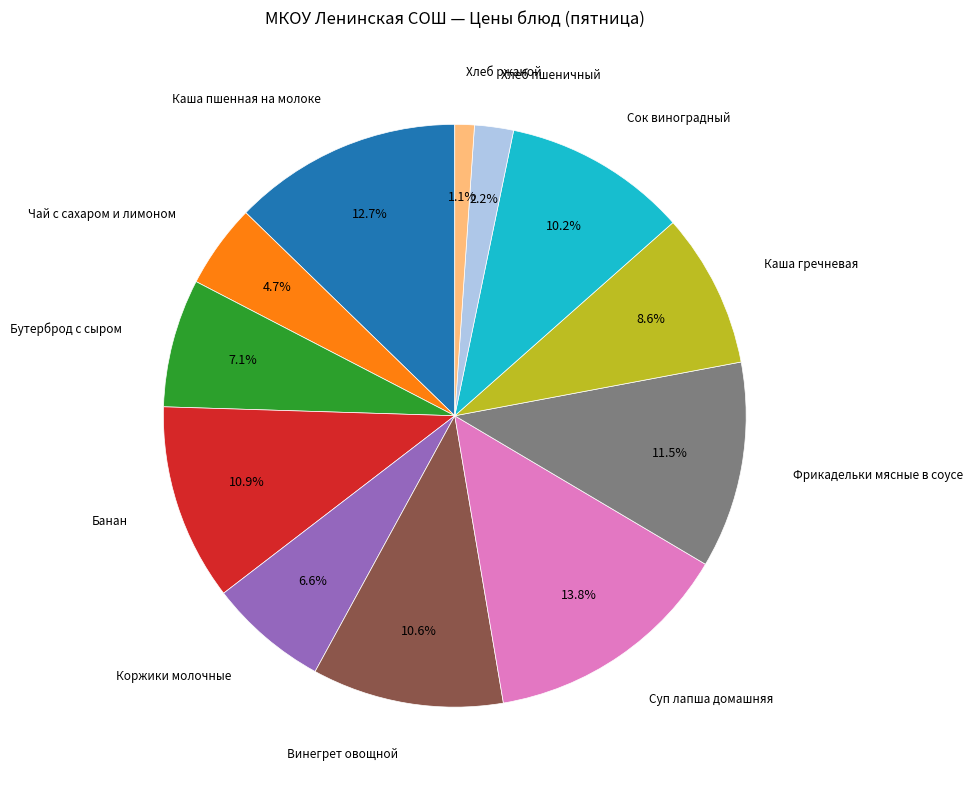

Which slice is the smallest?

Хлеб ржаной